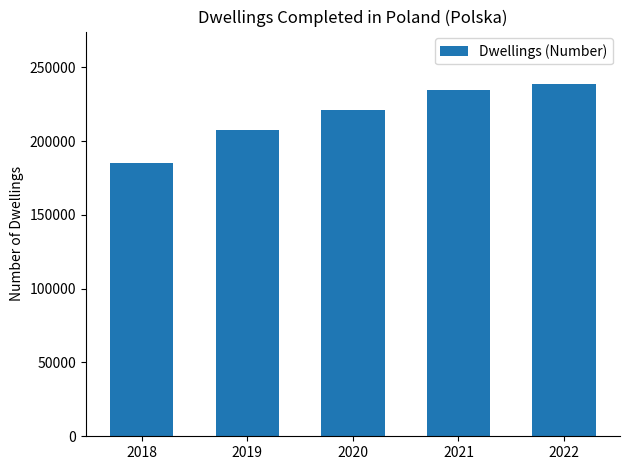

Reading right to left, transcribe all the data shown in this chart.

238490	234680	220831	207425	185063